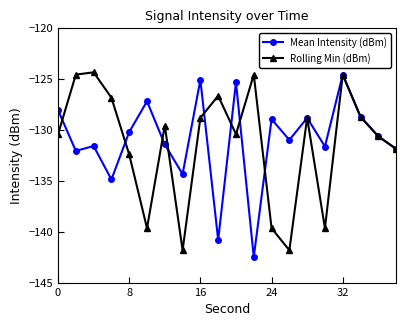

Reading left to right, transcribe all the data shown in this chart.

Mean Intensity (dBm): -128.1	-132.1	-131.6	-134.9	-130.2	-127.2	-131.4	-134.3	-125.1	-140.8	-125.3	-142.5	-128.9	-131.0	-128.8	-131.6	-124.6	-128.7	-130.6	-131.9
Rolling Min (dBm): -130.4	-124.6	-124.3	-126.8	-132.4	-139.7	-129.6	-141.8	-128.8	-126.6	-130.4	-124.6	-139.7	-141.8	-128.8	-139.7	-124.6	-128.7	-130.6	-131.9